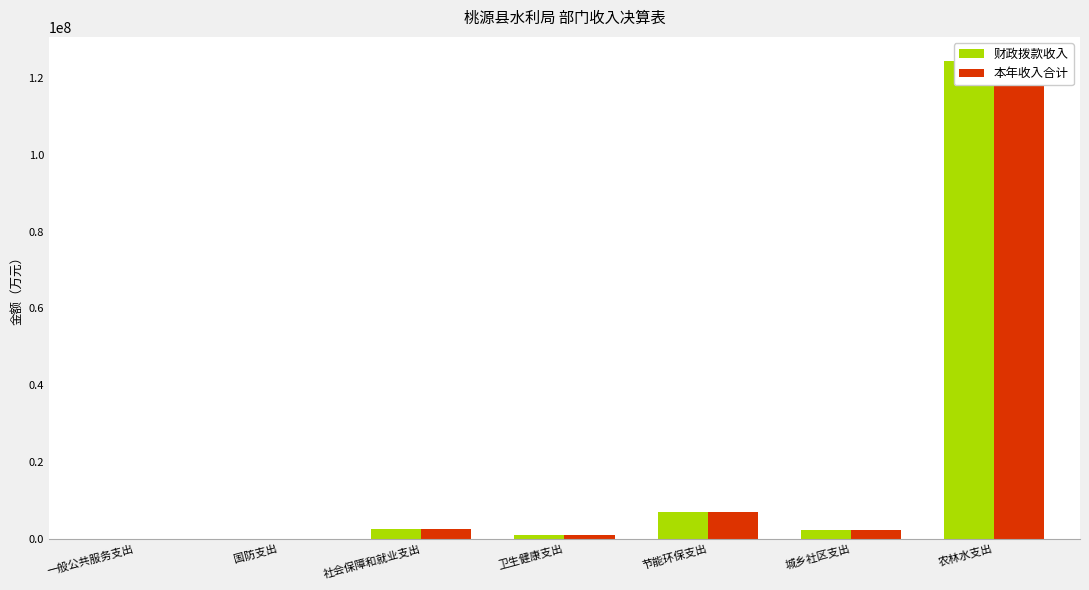

What is the difference between the maximum and minimum values in the 财政拨款收入 series?

124417231